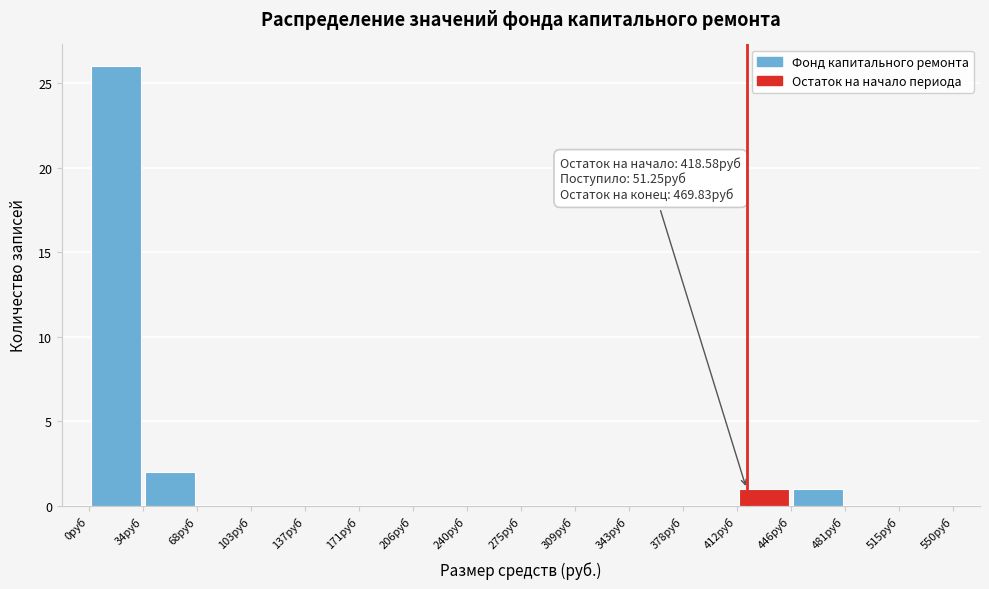

Which range on the x-axis has the tallest bar?

0 to 35